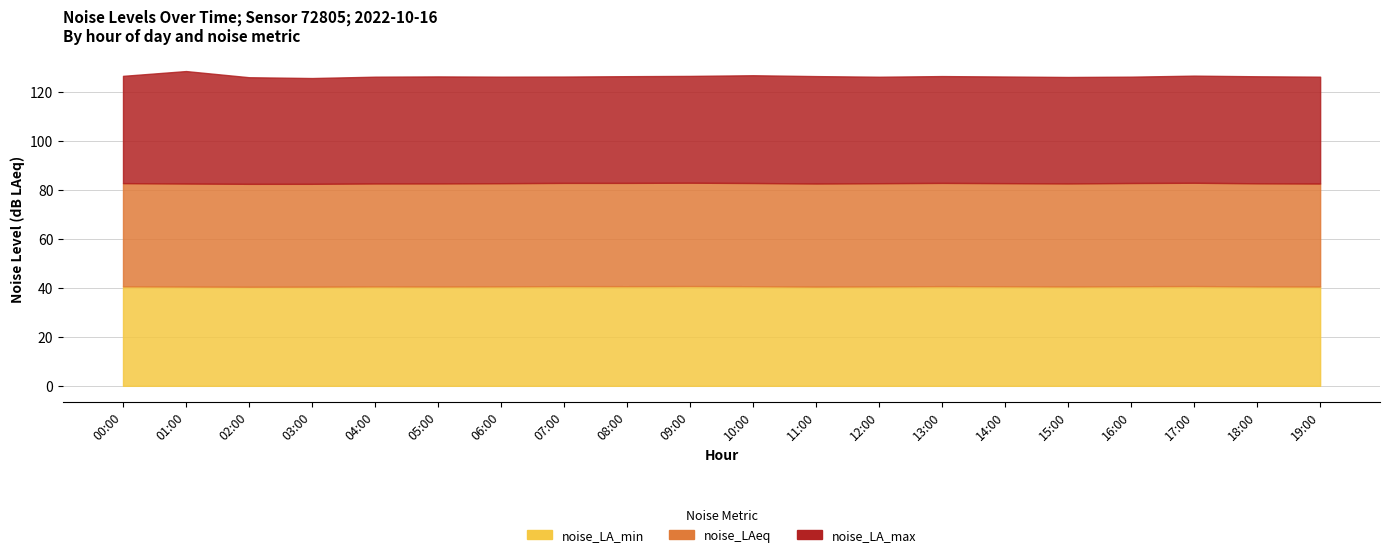

True or false: noise_LA_min and noise_LAeq cross at least once.

False